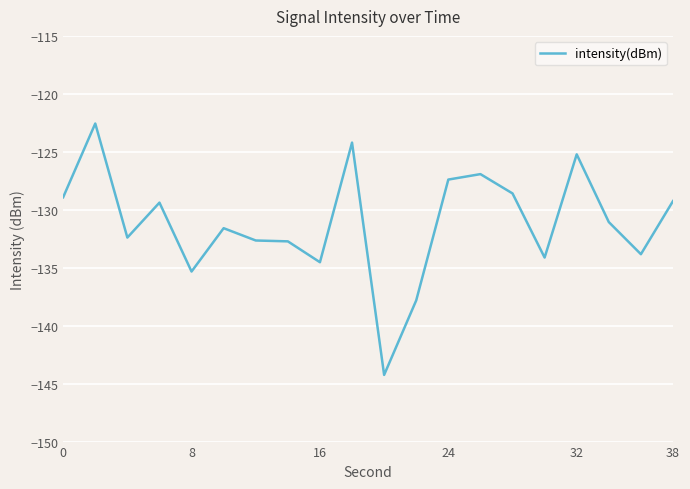

What is the sum of all values?

-2622.8